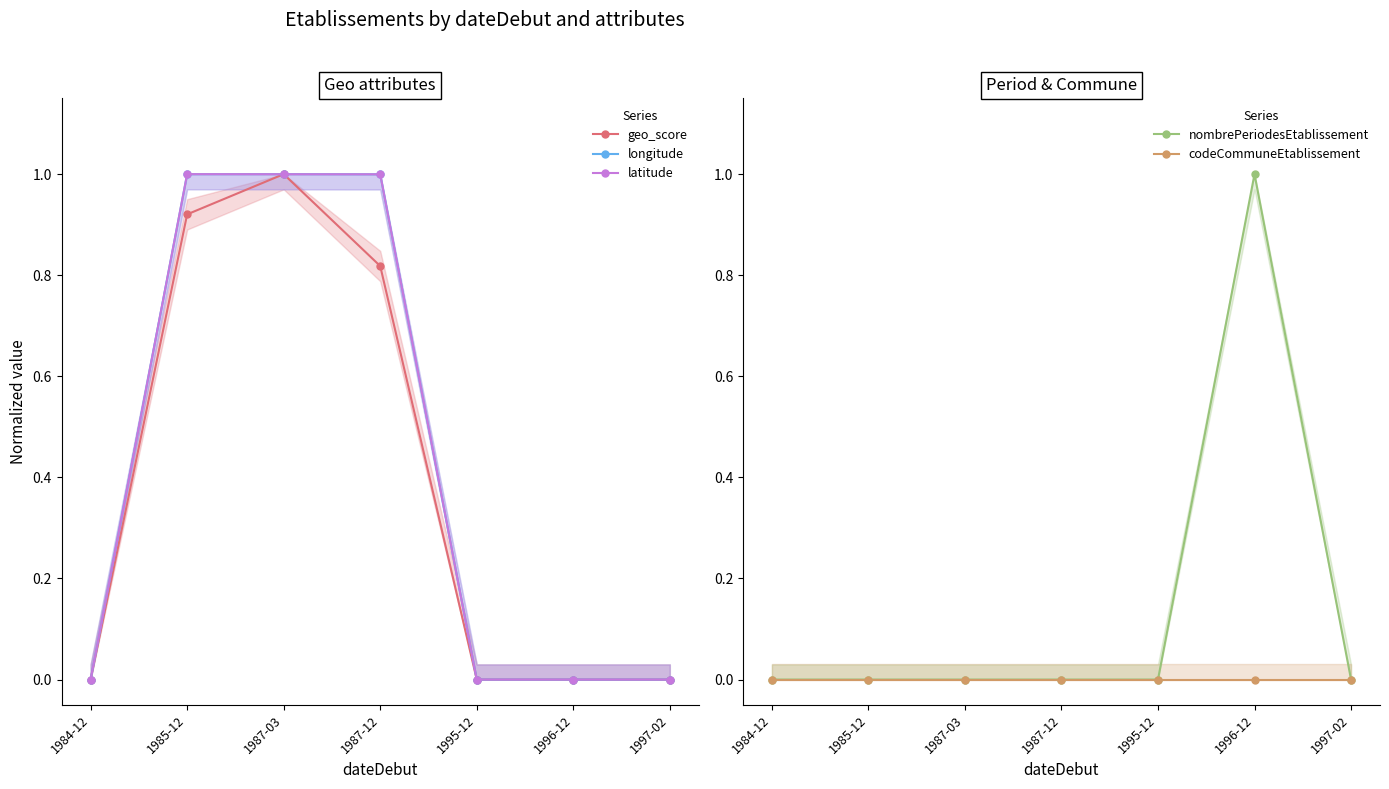

True or false: longitude has more than 2 points higher than both neighbors.

False